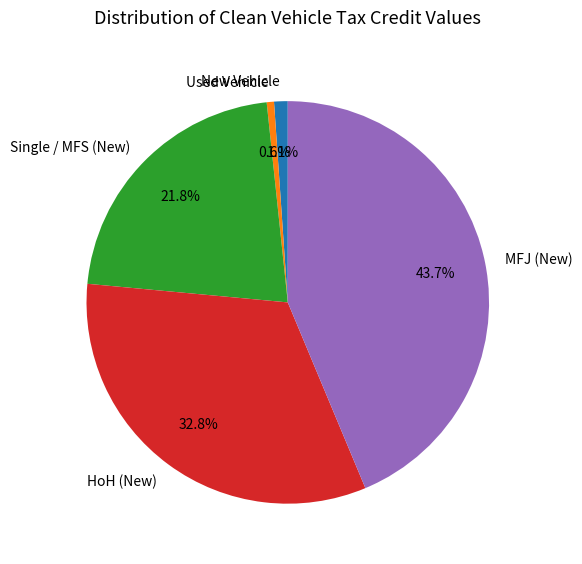

What is the ratio of the value at MFJ (New) to the value at Used Vehicle?

75.0